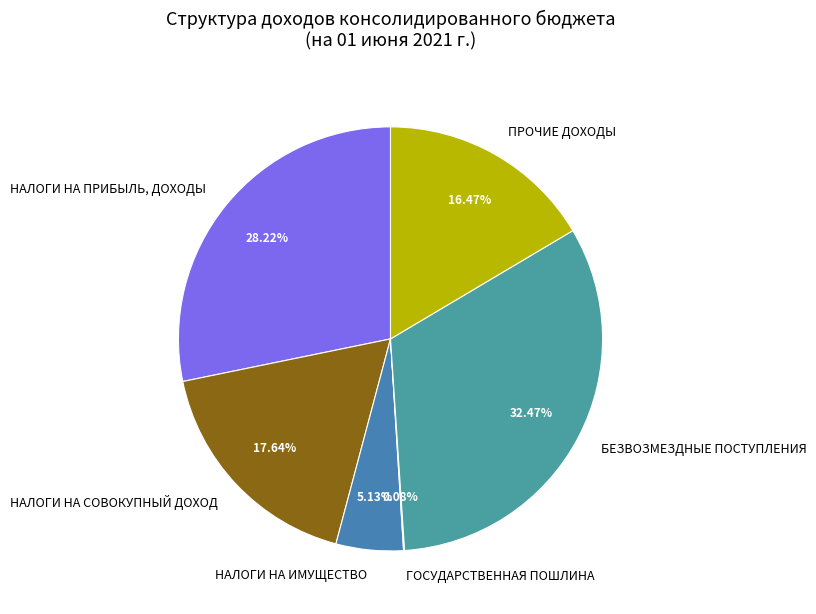

Is there a majority slice in this chart?

No